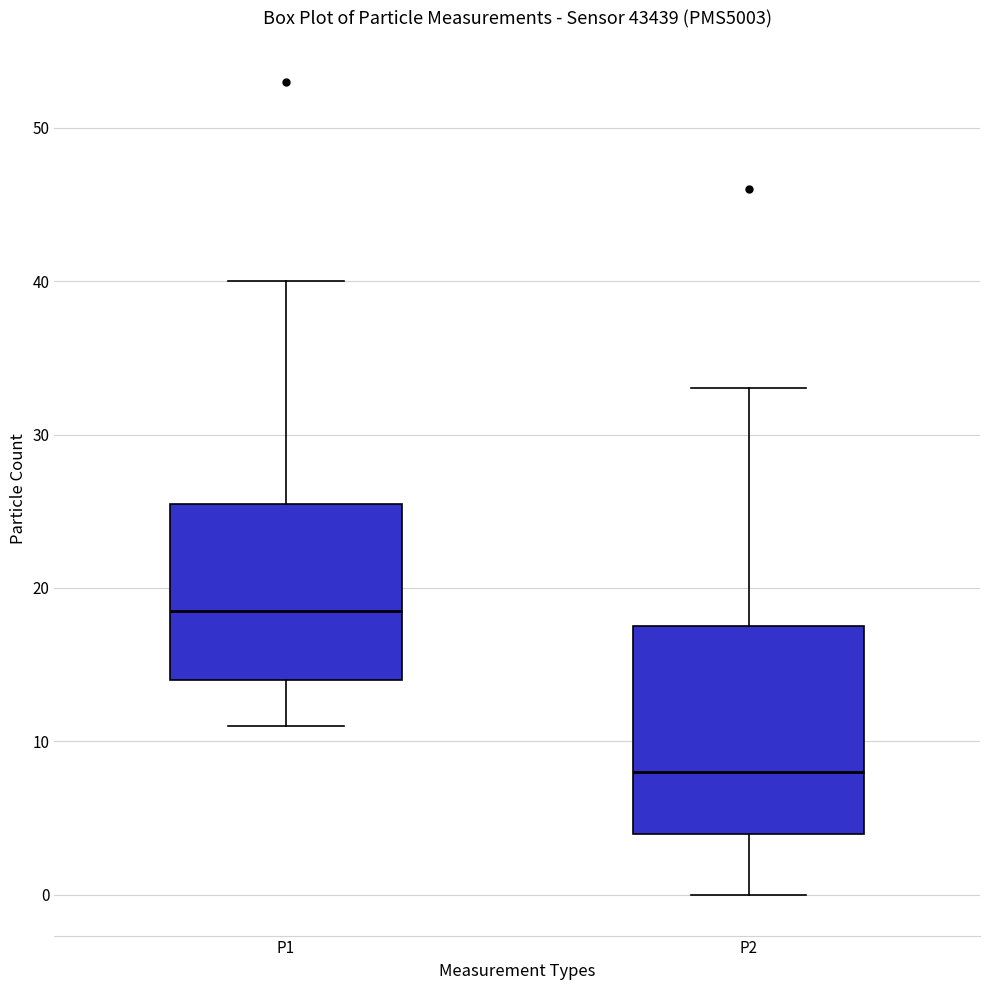

Reading left to right, transcribe this box plot: for each box, give where its median line is, the range the box spans, and where its two whiskers end, as read against the y-axis. The values are not printed on the chart, so give them approximately, as read against the axis.

P1: median 19, box 14 to 26, whiskers 11 to 40
P2: median 8, box 4 to 18, whiskers 0 to 33